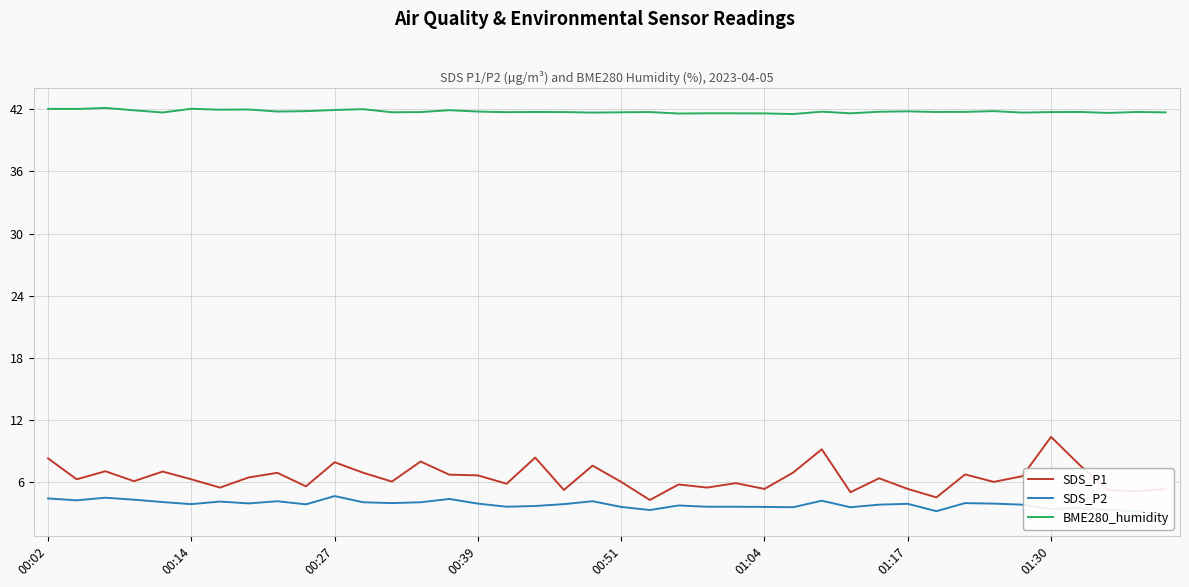

Which category has the highest value in the SDS_P1 series?

01:30